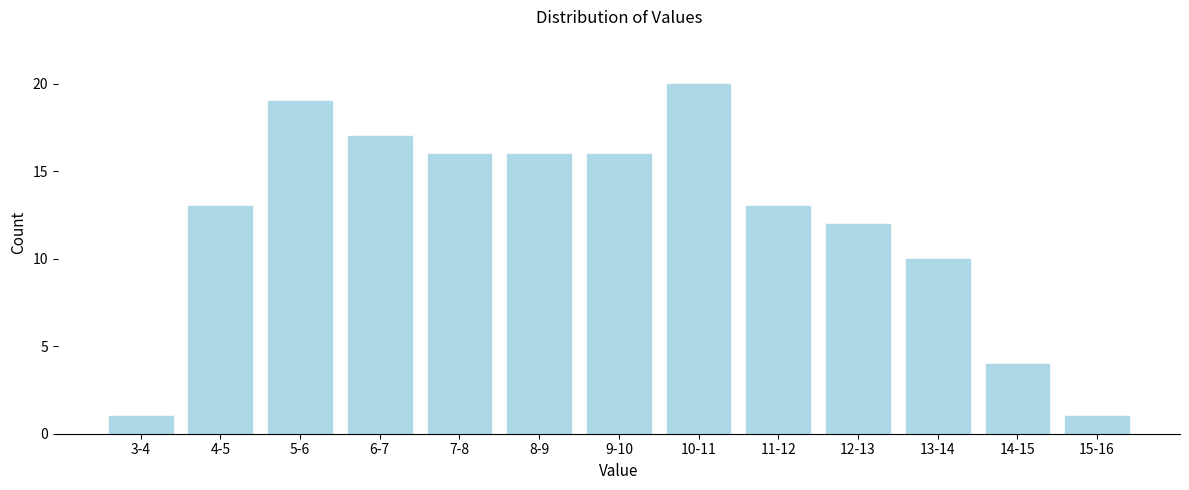

Reading left to right, transcribe all the data shown in this chart.

3-4=1	4-5=13	5-6=19	6-7=17	7-8=16	8-9=16	9-10=16	10-11=20	11-12=13	12-13=12	13-14=10	14-15=4	15-16=1